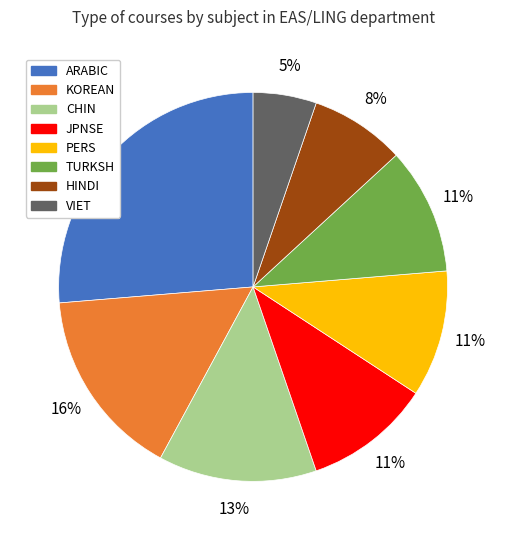

Is there any slice that represents more than half of the pie?

No